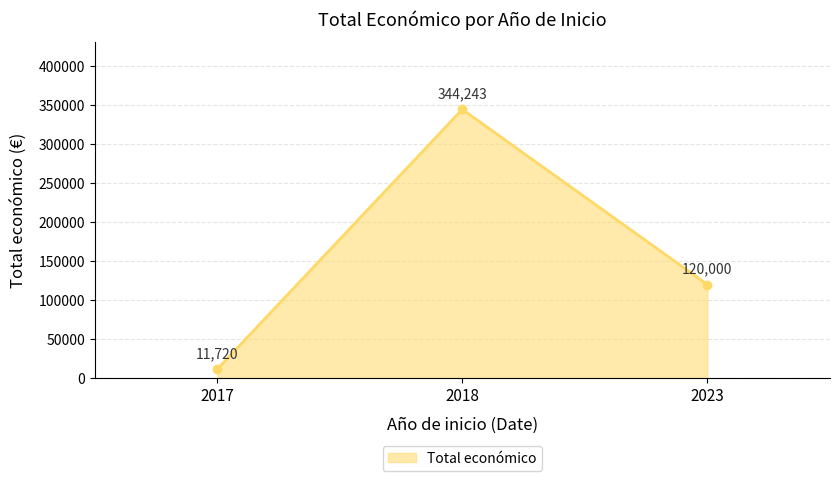

How many lines are shown in the chart?

1